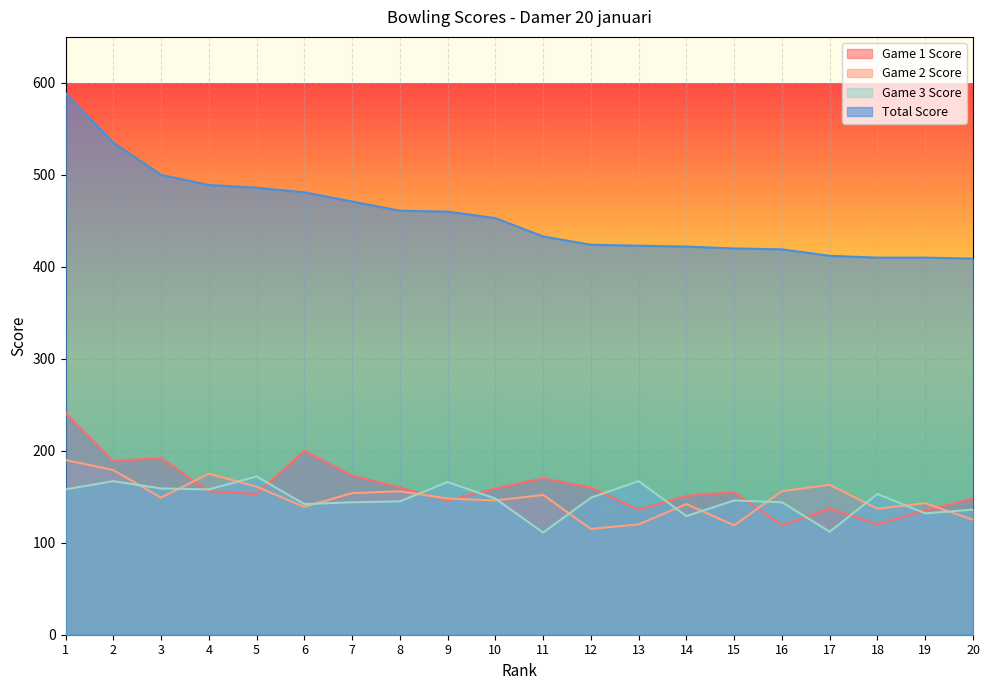

What is the value of the Game 1 Score point at the 6th from the left?

200